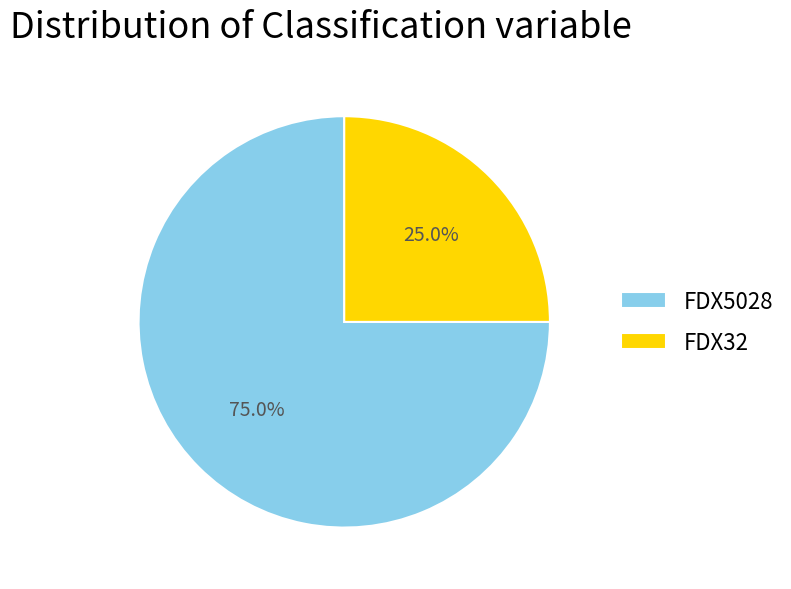

Is there any slice that represents more than half of the pie?

Yes